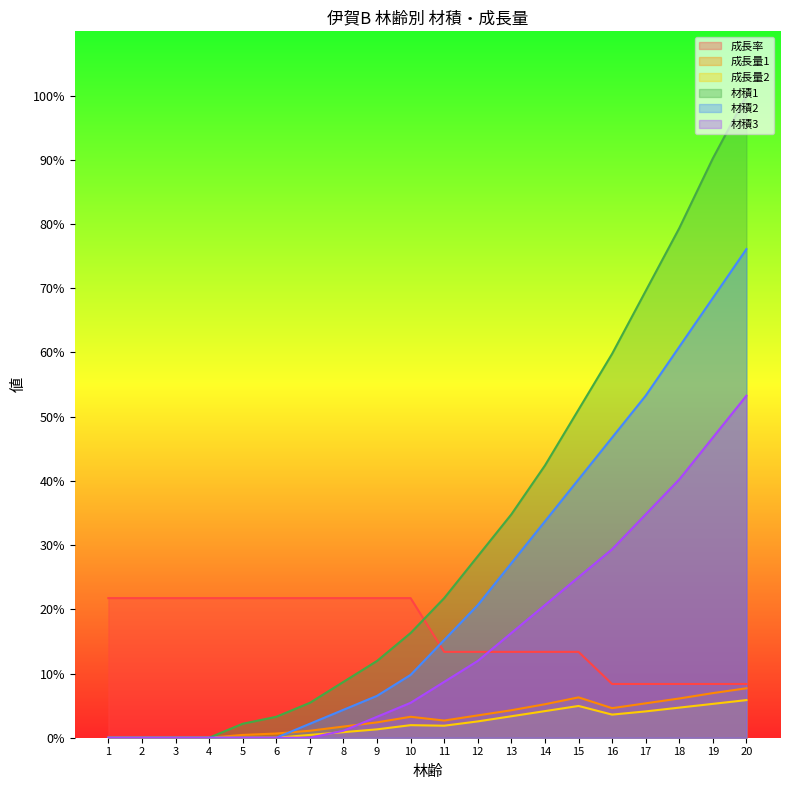

At which category is the sum across all series the highest?

20